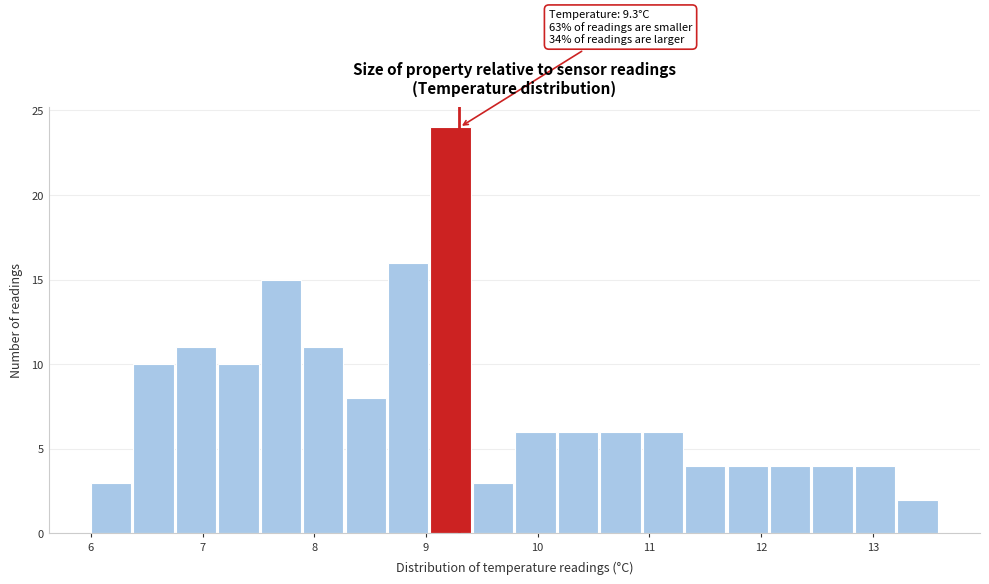

Read against the x-axis, roughly where is the centre of the tallest bar?

9.2